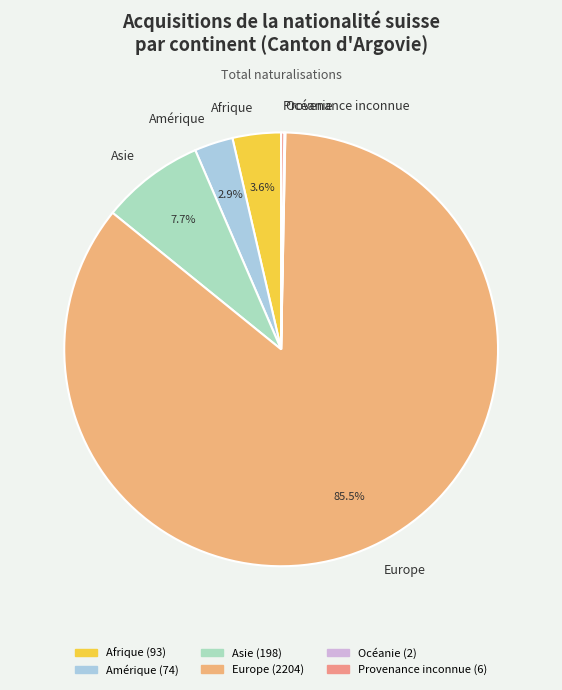

True or false: Amérique accounts for 10% of the total.

False